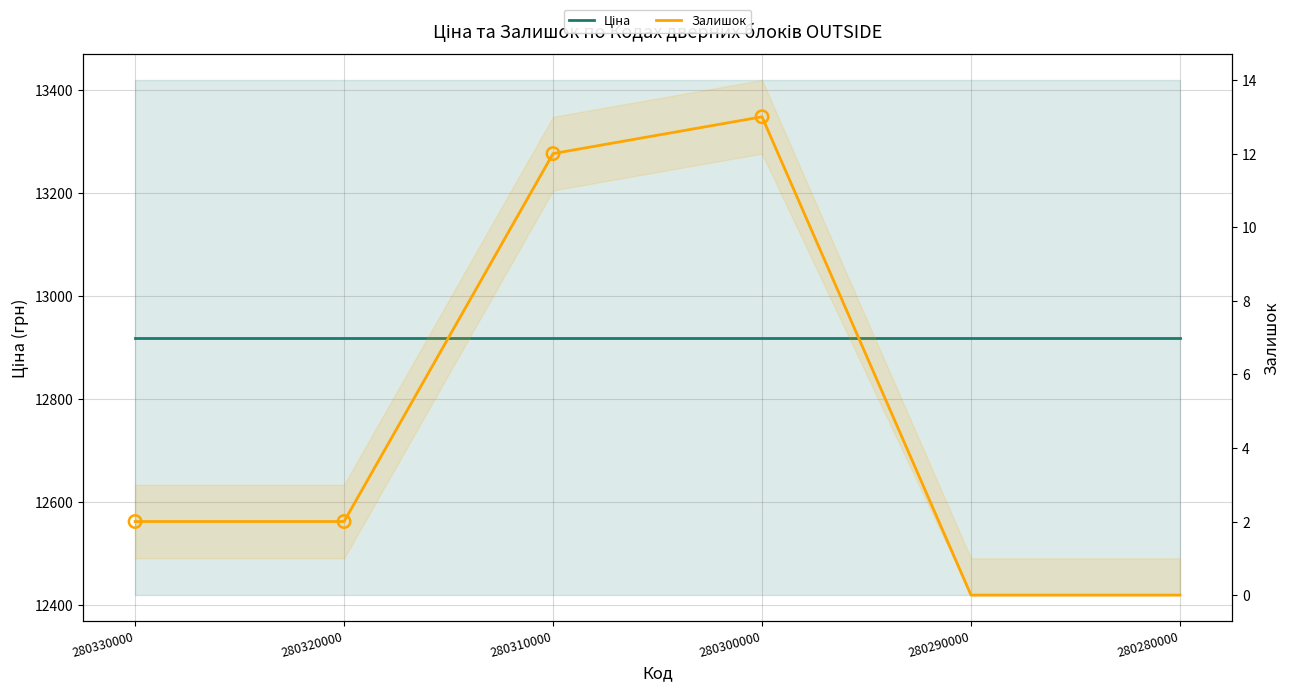

Which series contains the highest Y value?

Ціна